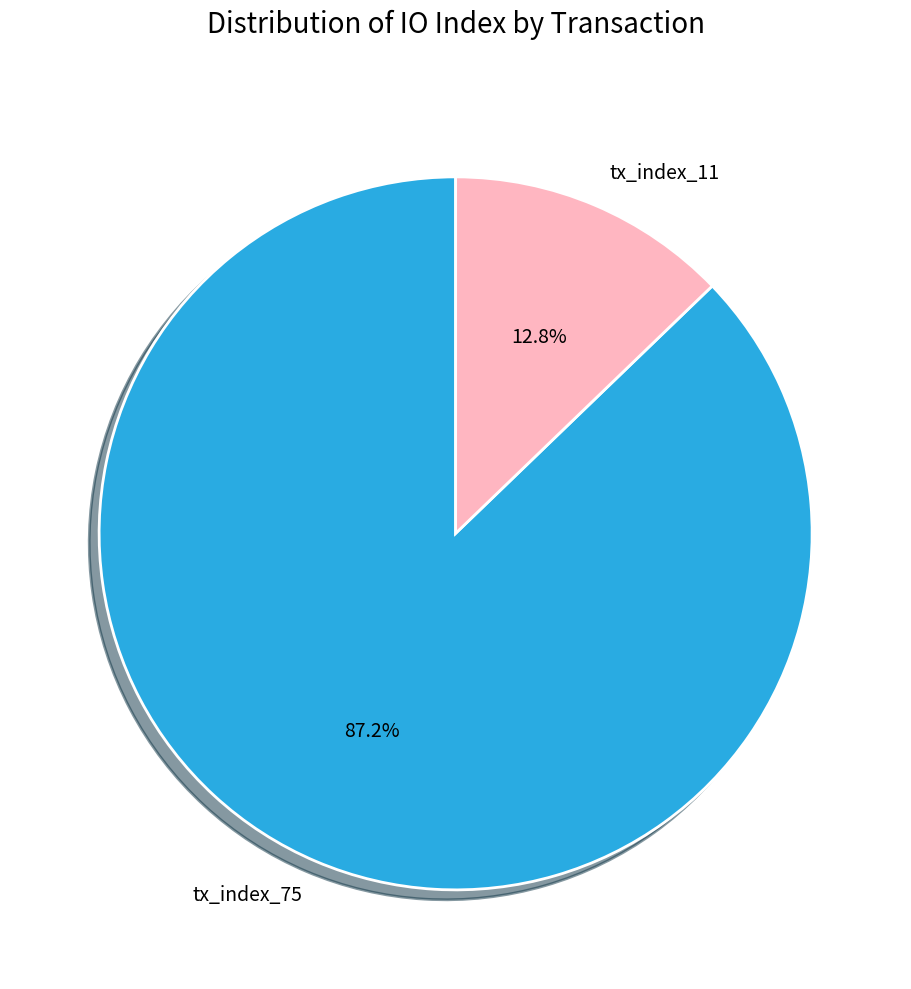

What portion of the pie excludes tx_index_11?

87.2%